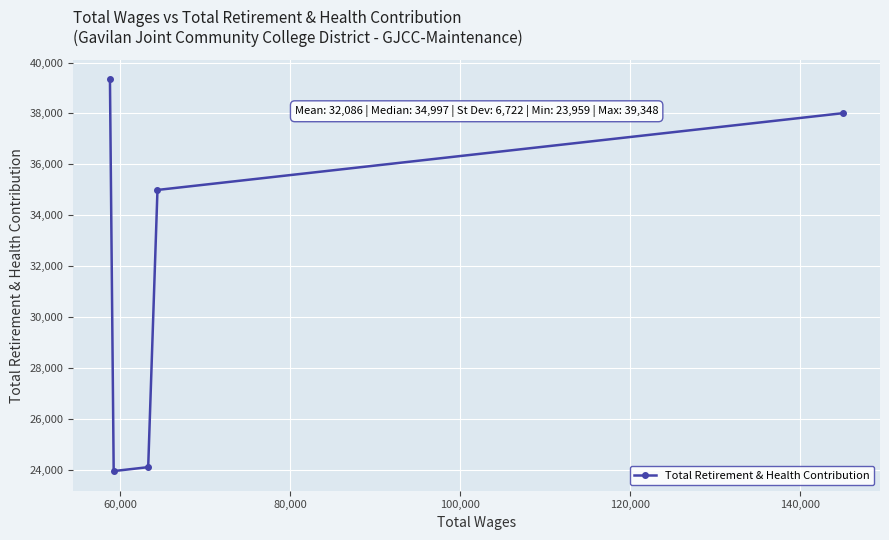

What is the minimum value shown in the chart?

23959